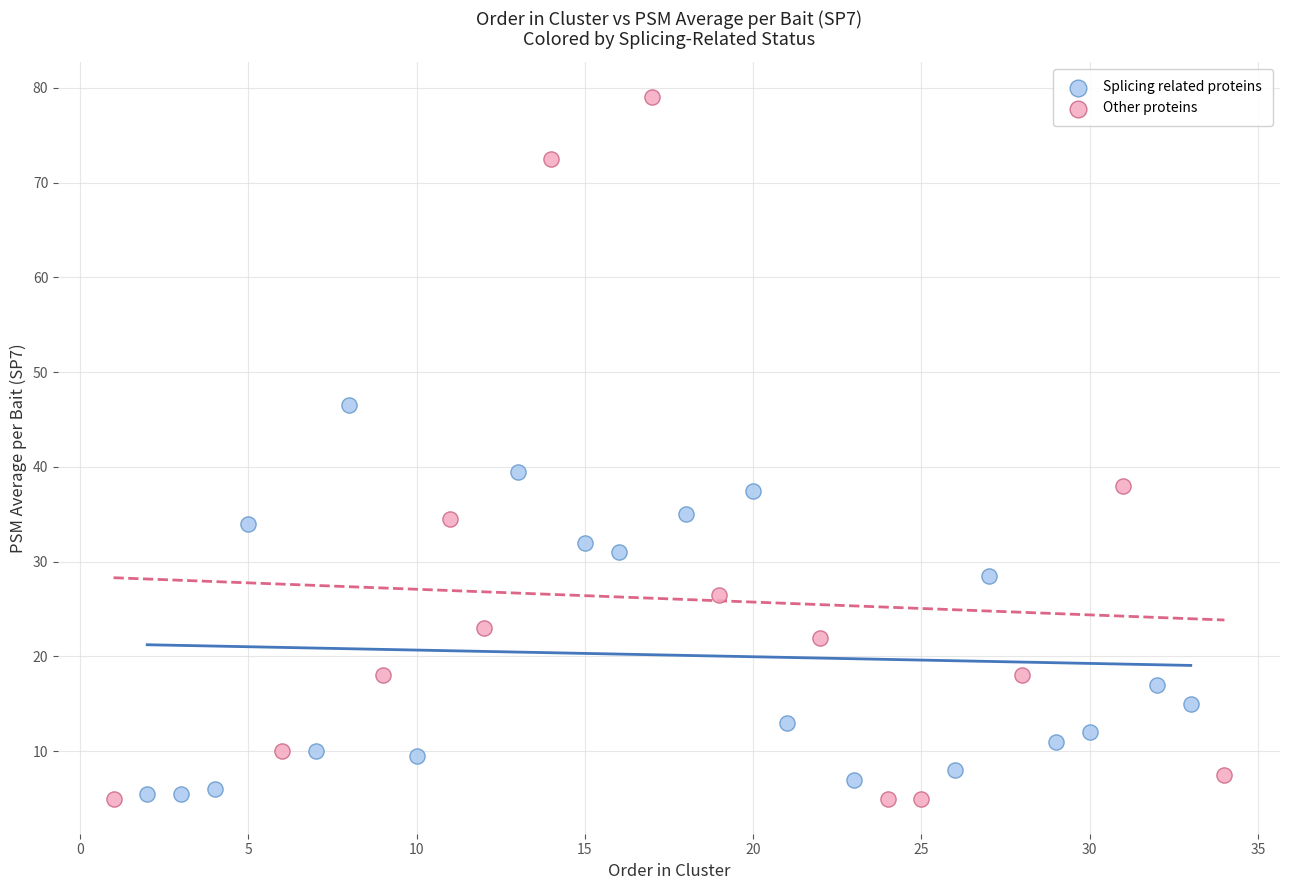

Which series has the largest Y range (max minus min)?

Other proteins